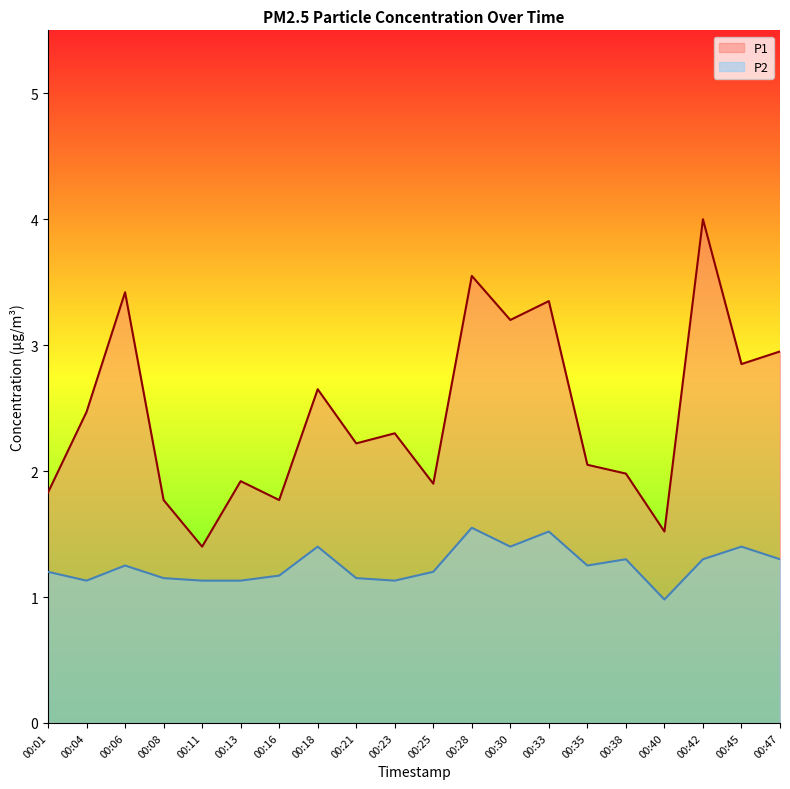

Where is the first local maximum for P2 line?

00:06